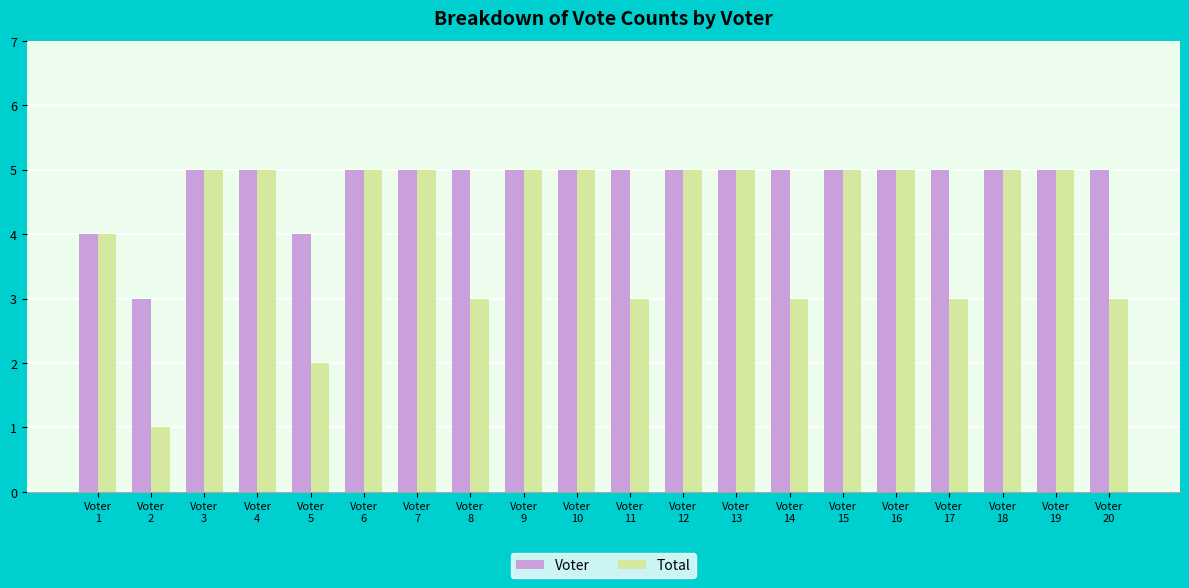

List the series in order of their overall mean, lowest first.

Total, Voter